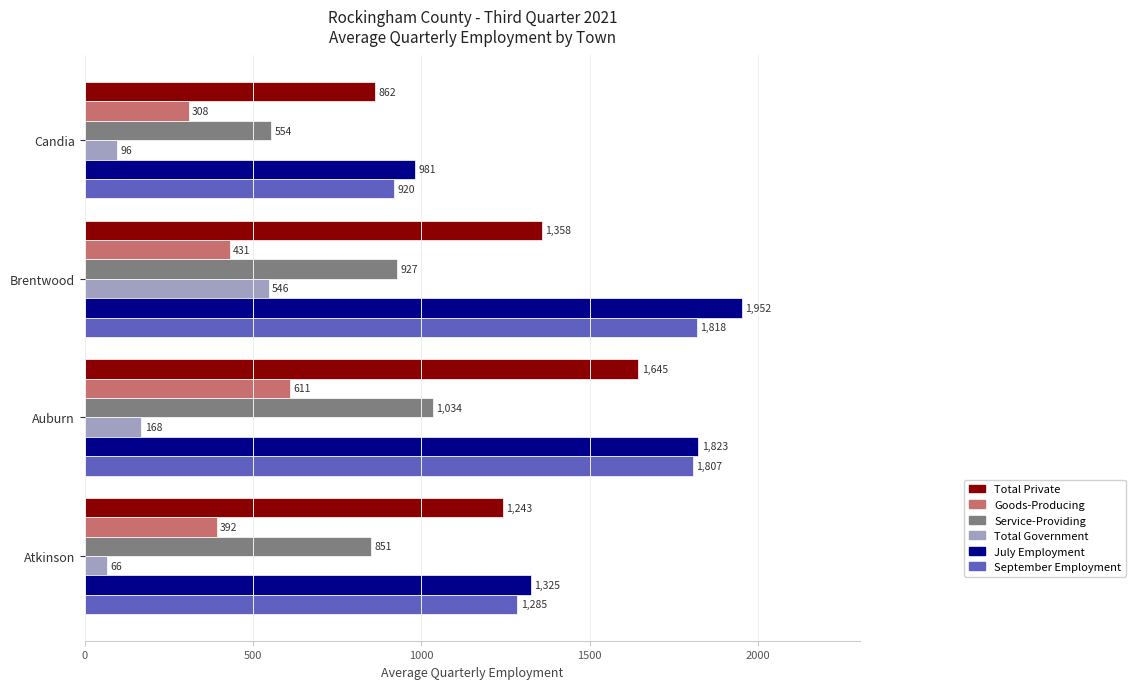

At which category is the sum across all series the highest?

Auburn